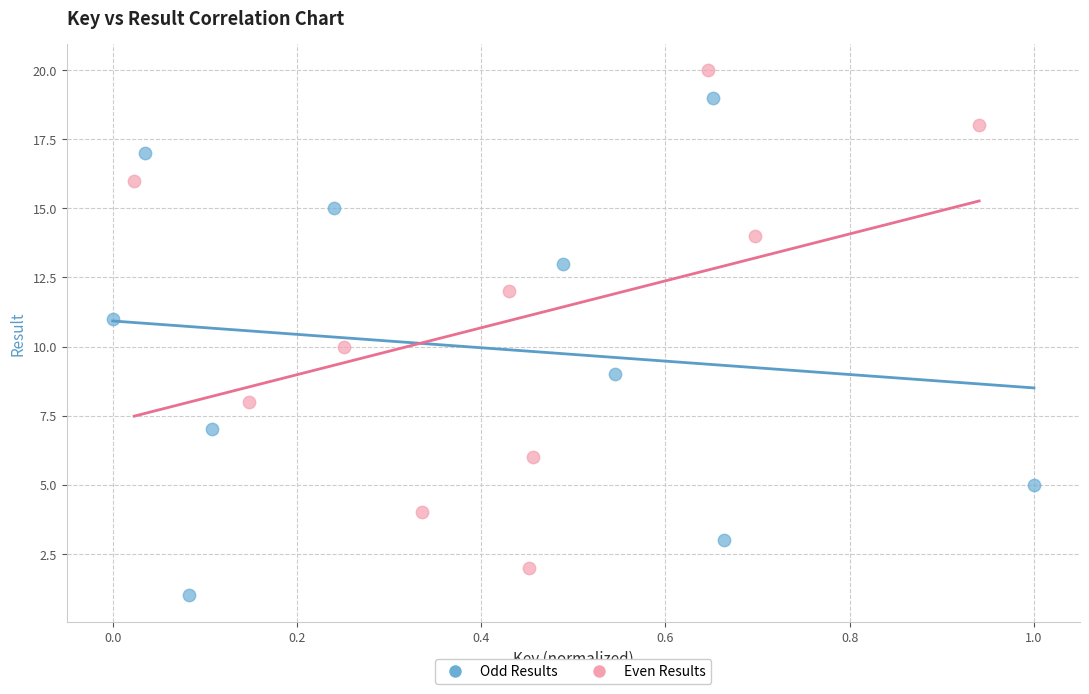

Which series reaches the minimum Y coordinate?

Odd Results